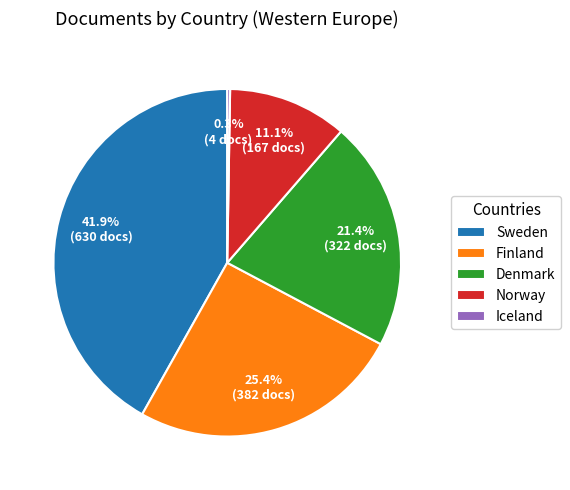

Does Denmark represent more than half of the total?

No